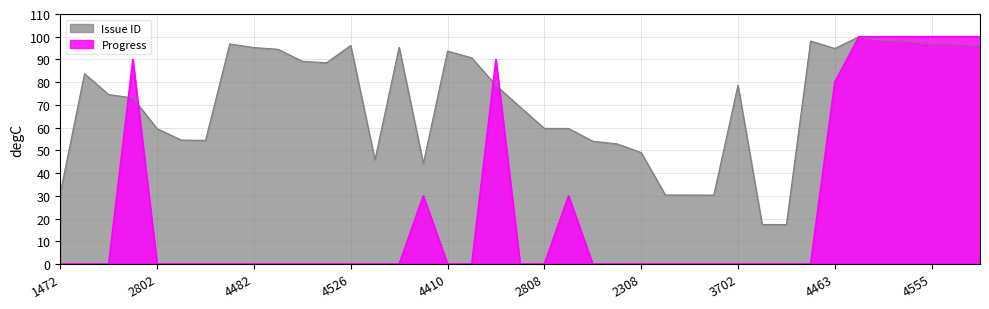

Between 4557 and 3697, which is larger?

4557